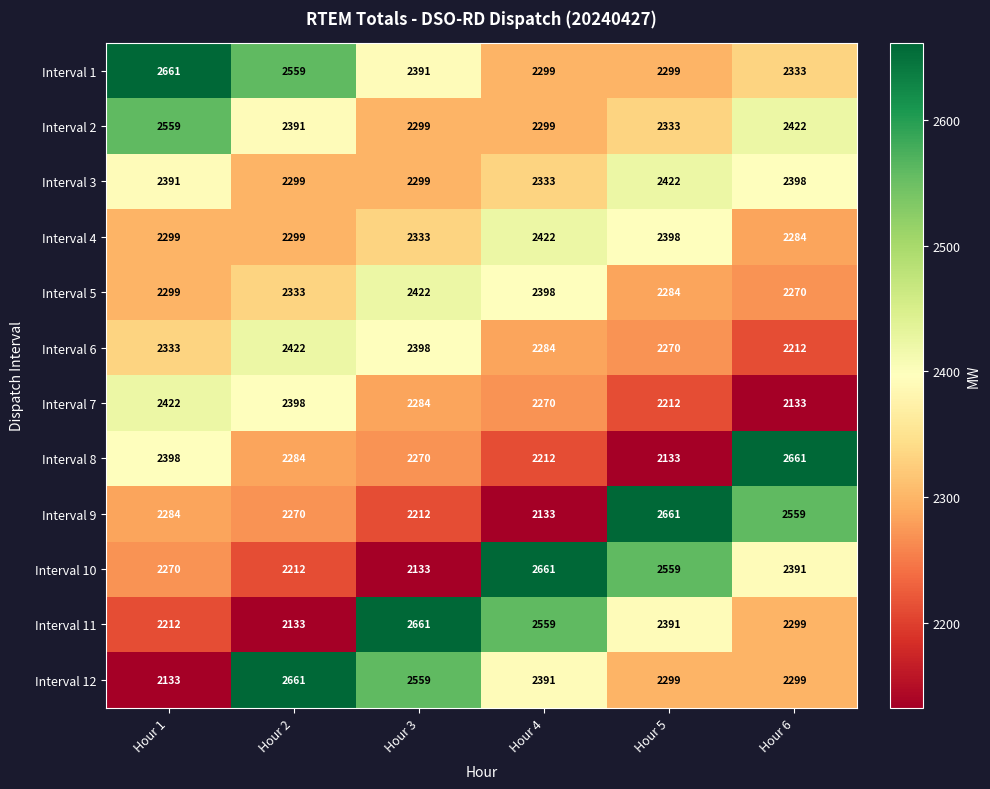

What value does the Interval 5 series have at Hour 2, to the nearest 10?

2330